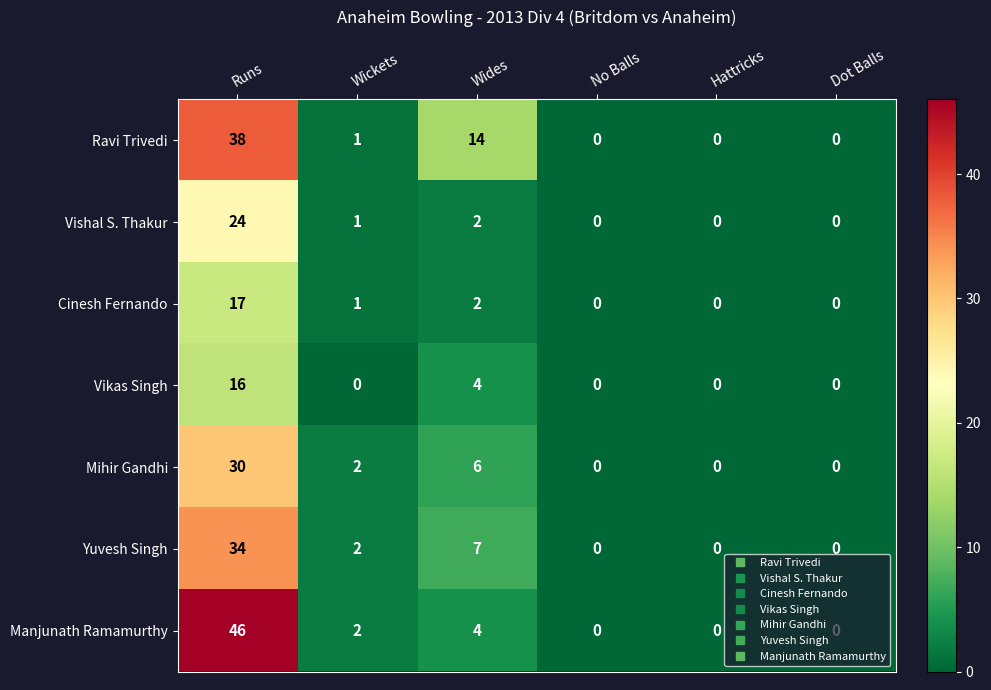

At which label does Ravi Trivedi first exceed 1?

Runs